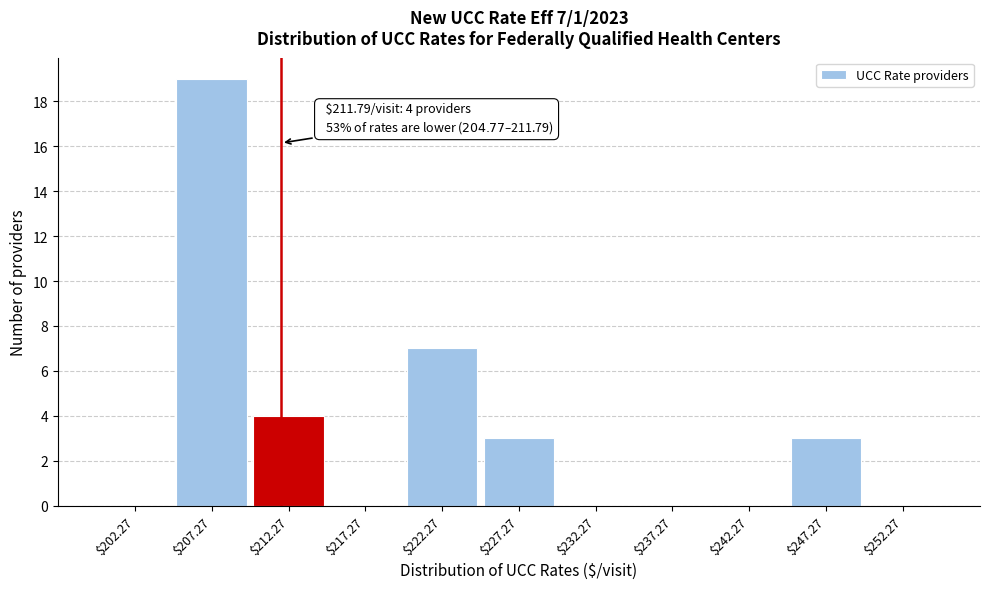

Over which range of the x-axis is the bar tallest?

205 to 210